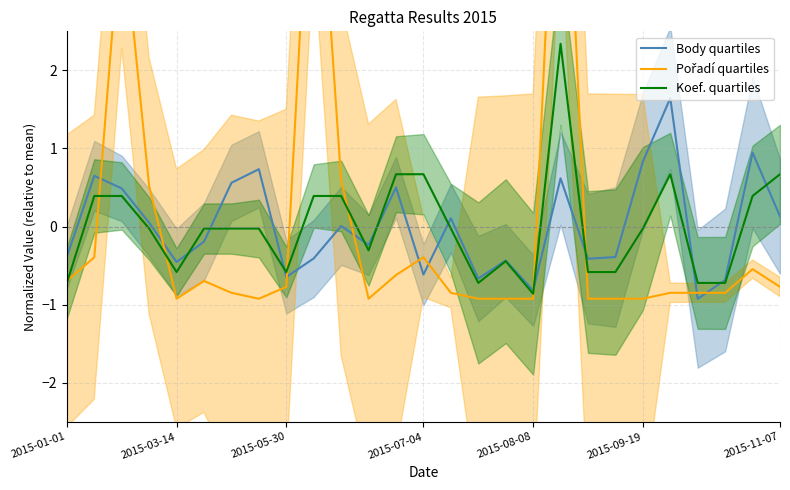

How many times do Body quartiles and Koef. quartiles cross each other?

11